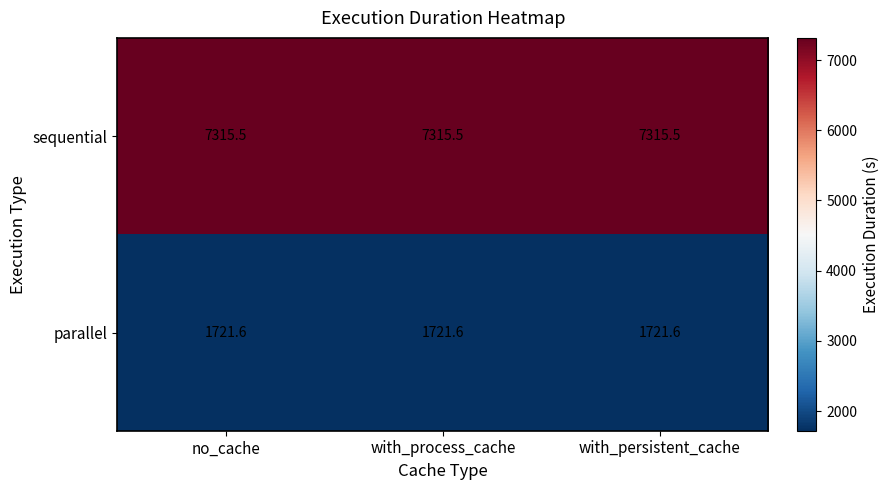

What is the minimum value shown in the chart?

1721.6